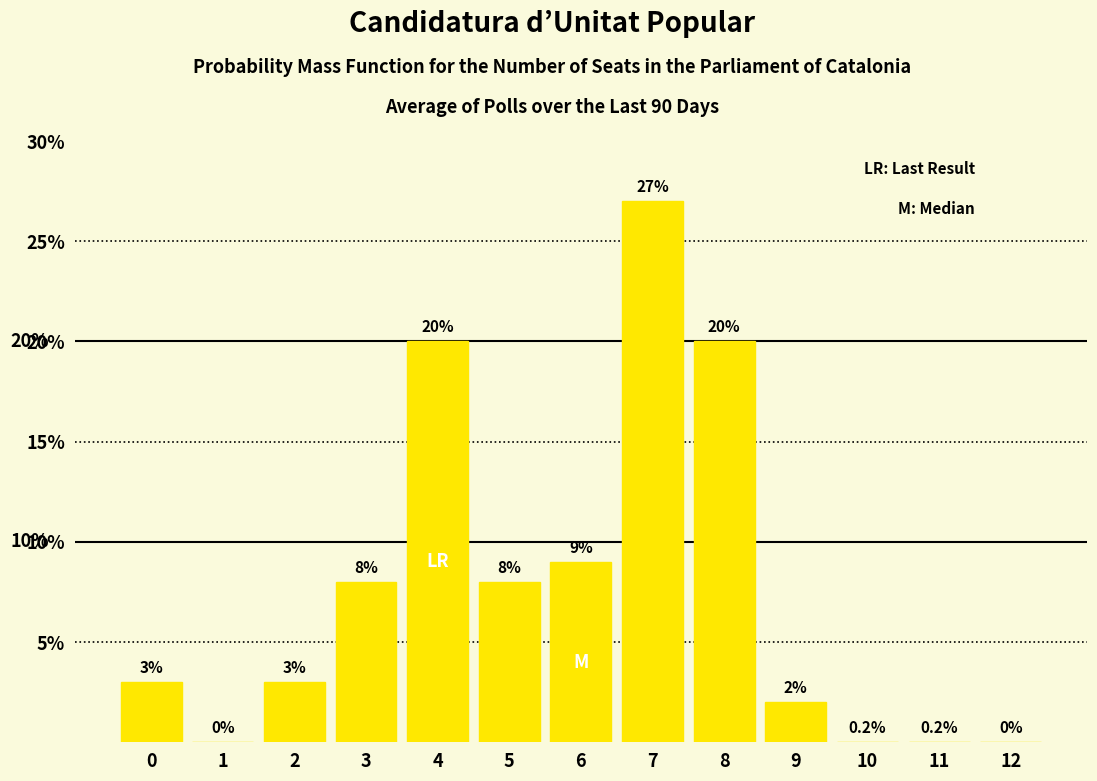

Which category has the highest value across all series?

7